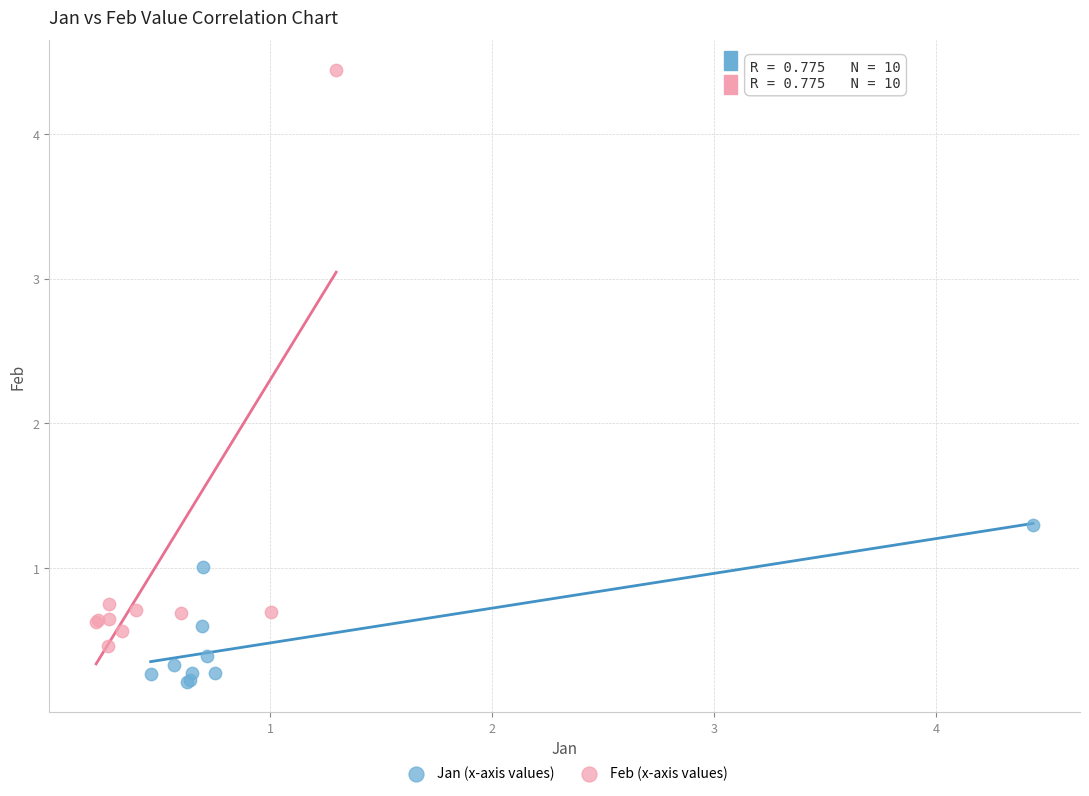

Which series has the largest Y range (max minus min)?

Feb (x-axis values)